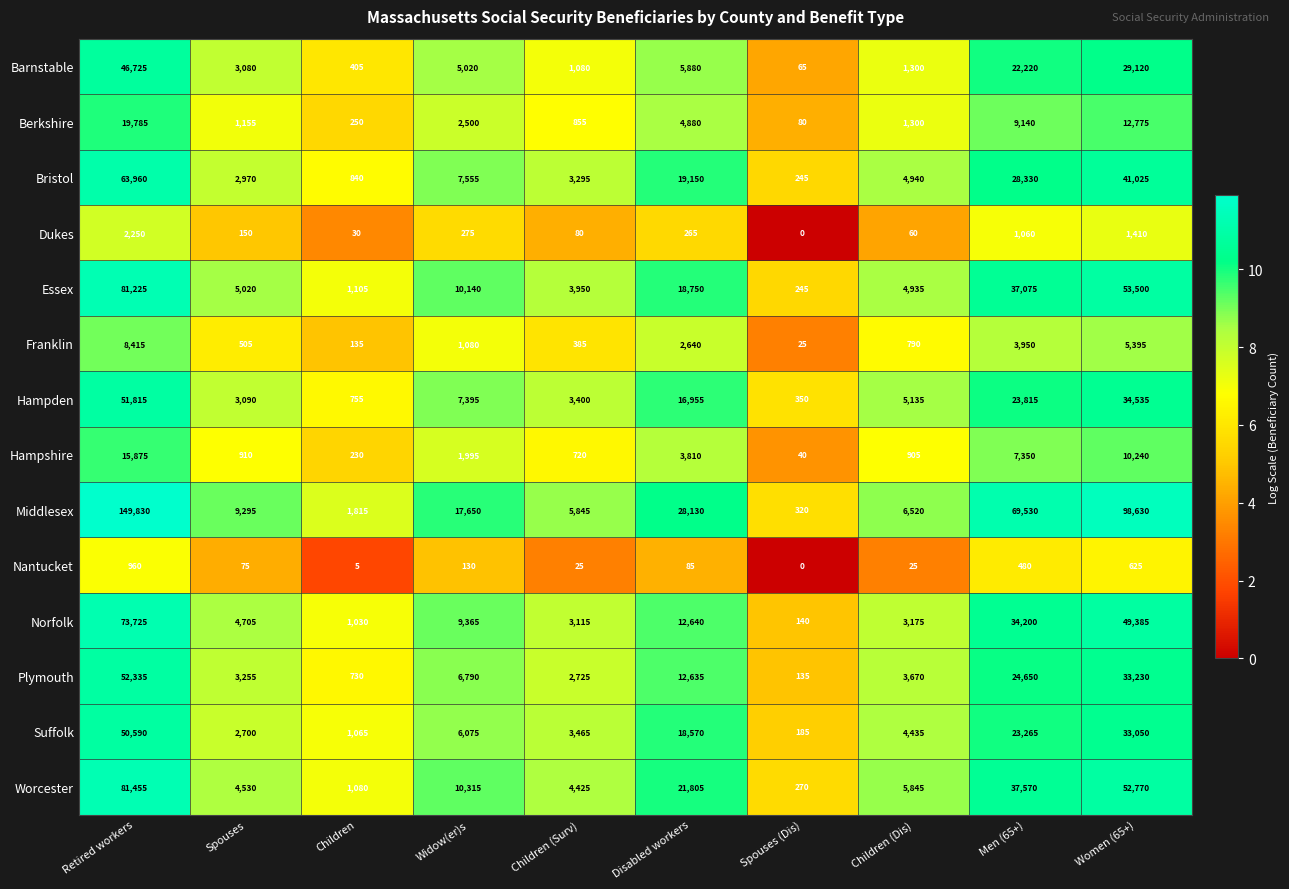

Which series changed the most between Children and Widow(er)s?

Middlesex